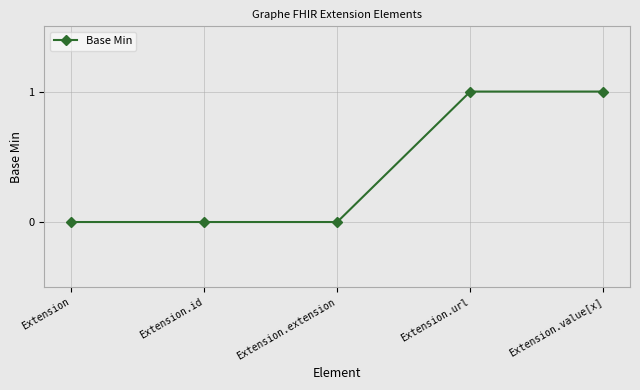

True or false: there are more than 2 points higher than both neighbors.

False